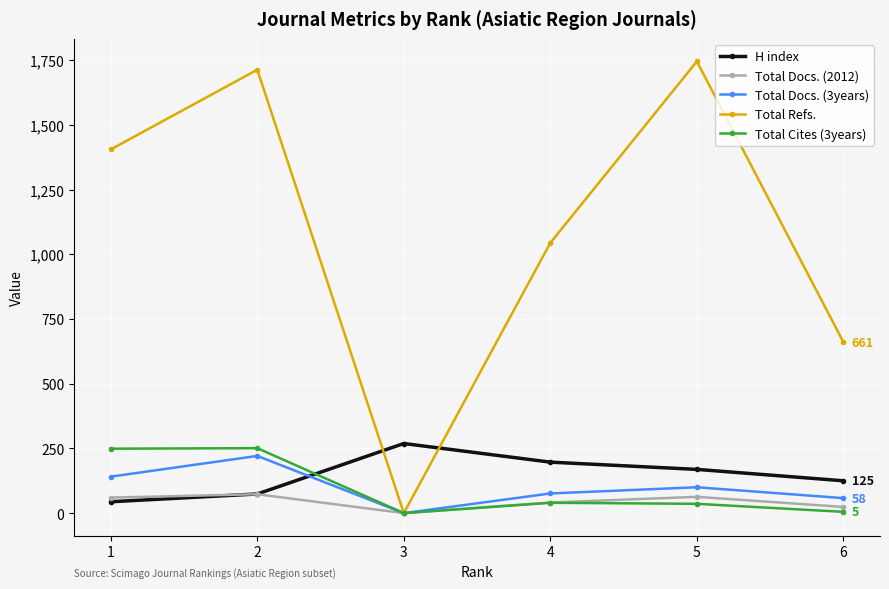

Count the H index values in the range 74 to 197.

4